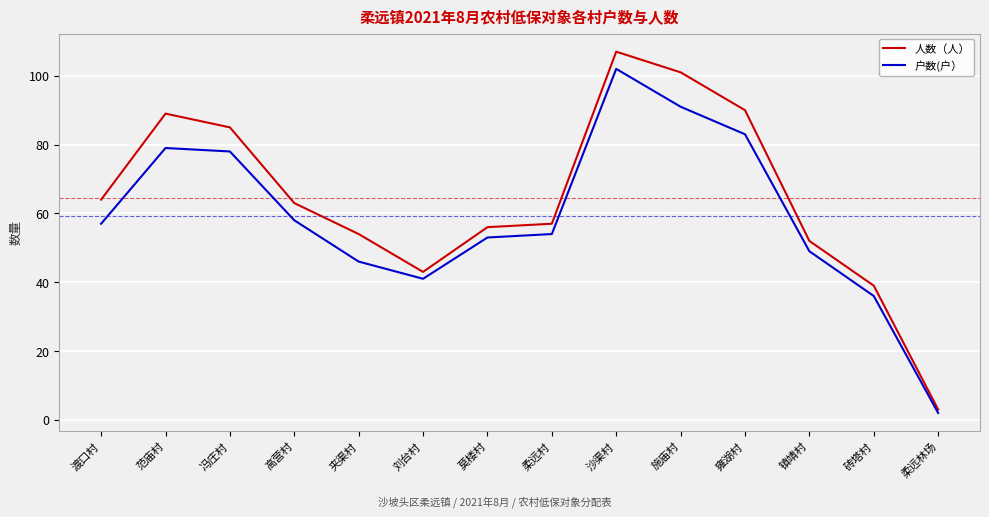

Reading left to right, what are all the values shown in this chart?

人数（人）: 渡口村=64	范庙村=89	冯庄村=85	高营村=63	夹渠村=54	刘台村=43	莫楼村=56	柔远村=57	沙渠村=107	施庙村=101	雍湖村=90	镇靖村=52	砖塔村=39	柔远林场=3
户数(户）: 渡口村=57	范庙村=79	冯庄村=78	高营村=58	夹渠村=46	刘台村=41	莫楼村=53	柔远村=54	沙渠村=102	施庙村=91	雍湖村=83	镇靖村=49	砖塔村=36	柔远林场=2